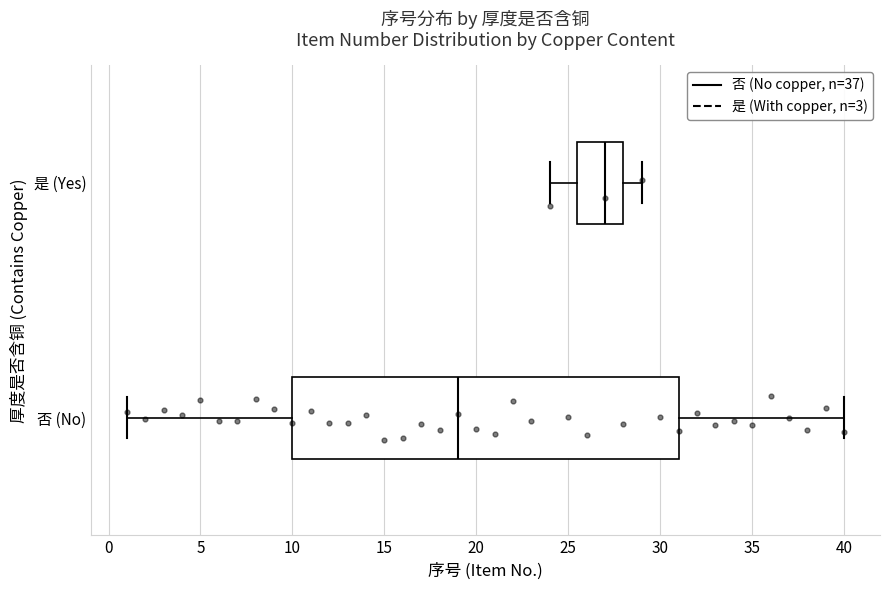

Comparing the boxes themselves (not the whiskers), which one is the widest?

否 (No)